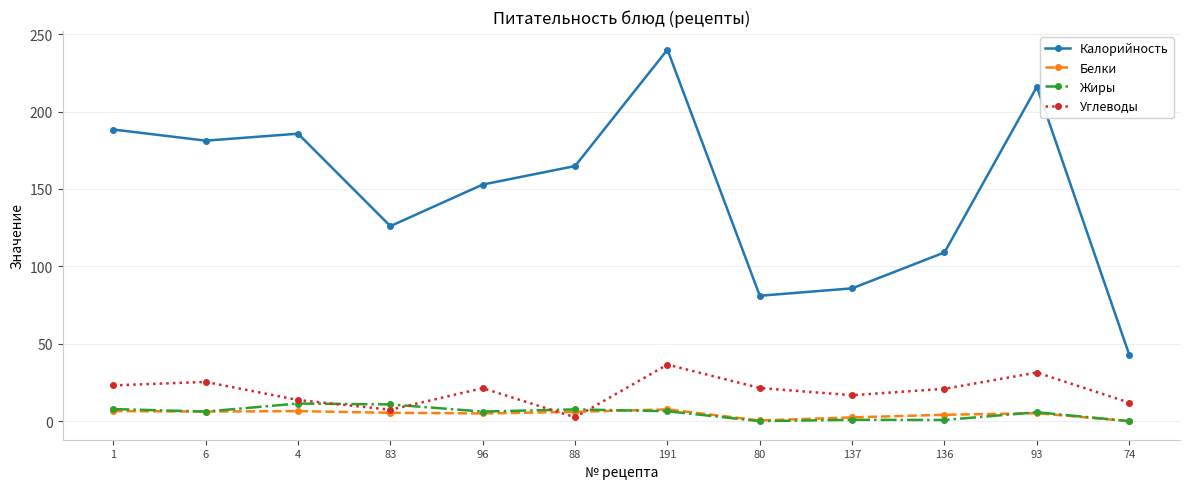

At which category is the sum across all series the highest?

191